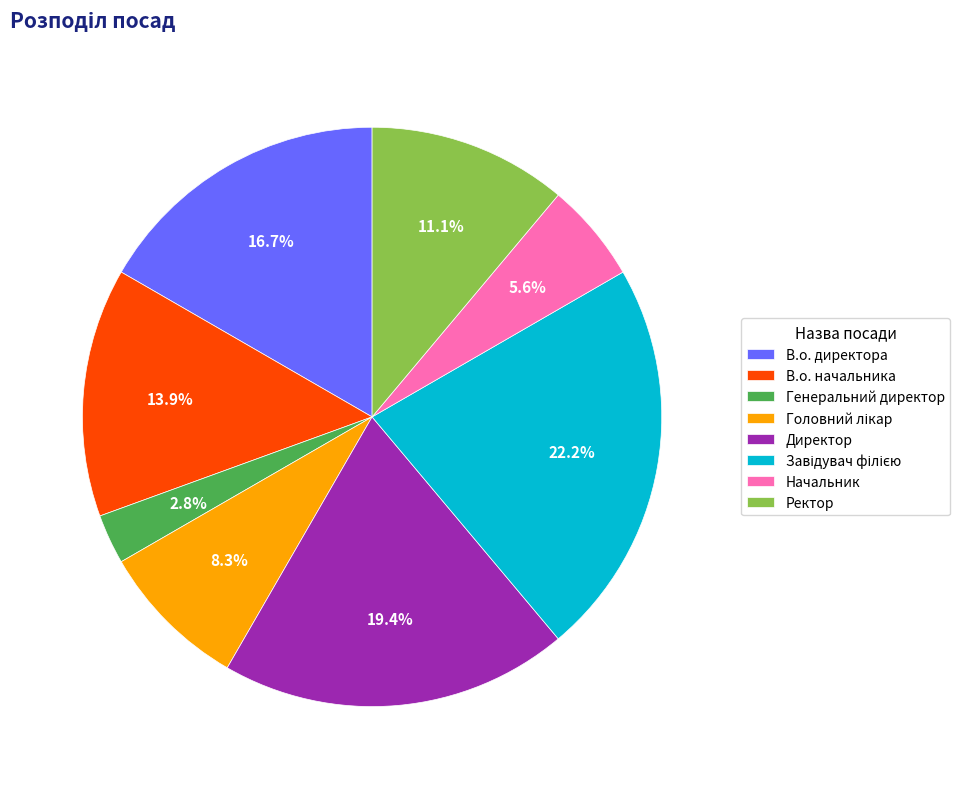

What portion of the pie excludes В.о. директора?

83.3%